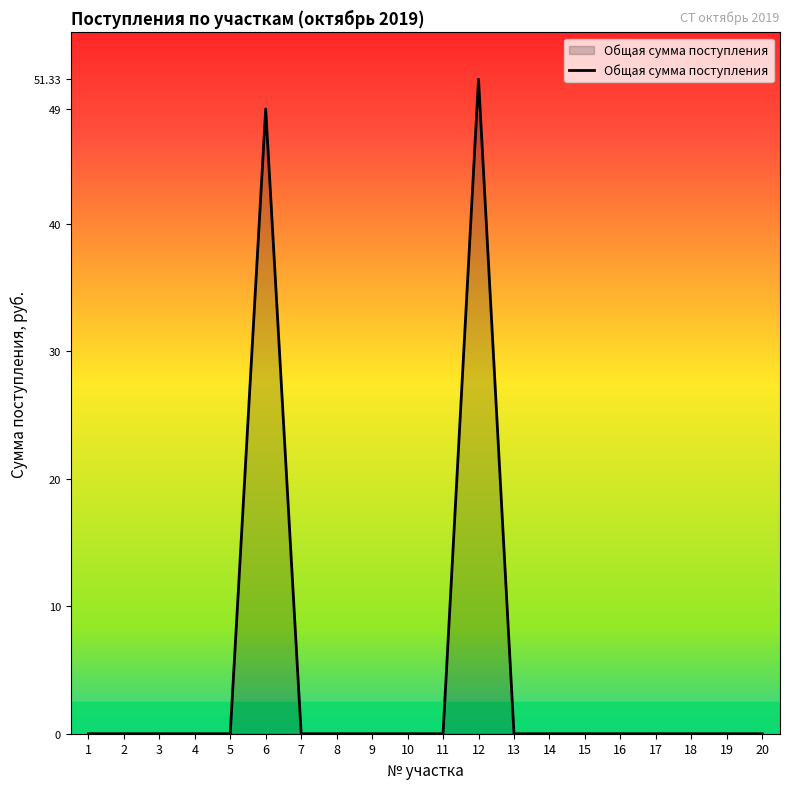

At which label is the value closest to 25?

6